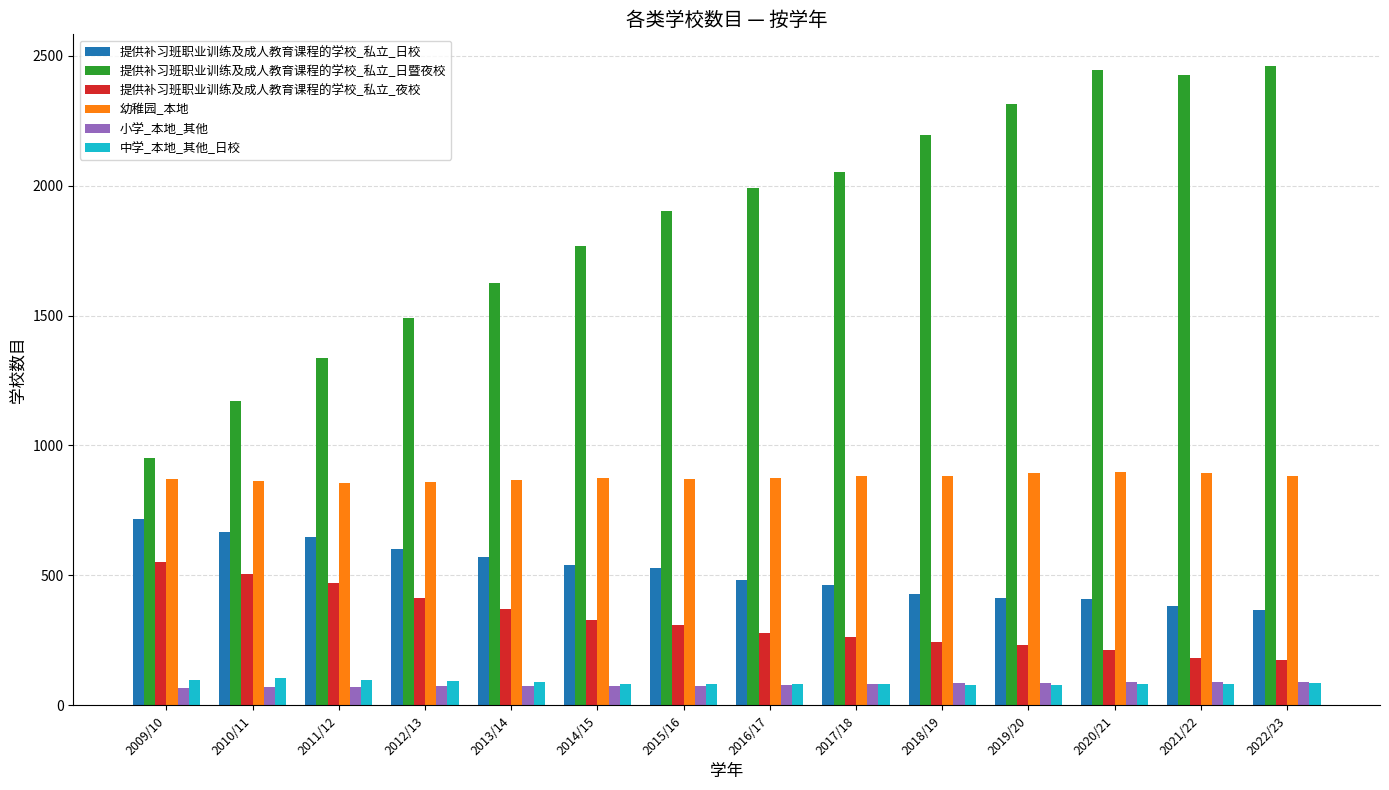

The 提供补习班职业训练及成人教育课程的学校_私立_日暨夜校 series shows 923 at 2012/13. True or false?

False